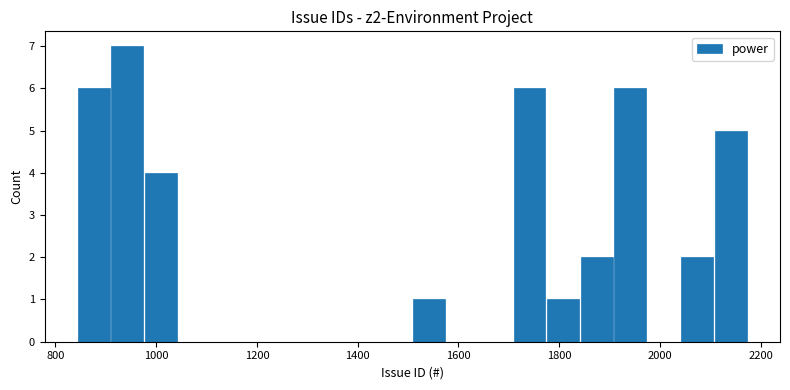

Around what value on the x-axis is the tallest bar? Give the approximate position of its centre, as read against the axis.

940